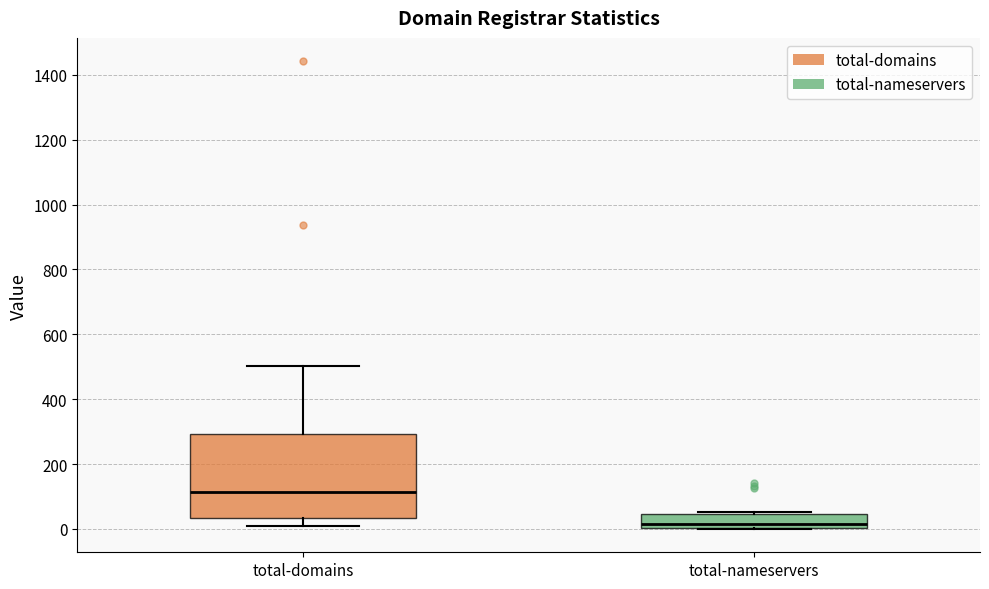

Comparing the boxes themselves (not the whiskers), which one is the tallest?

total-domains